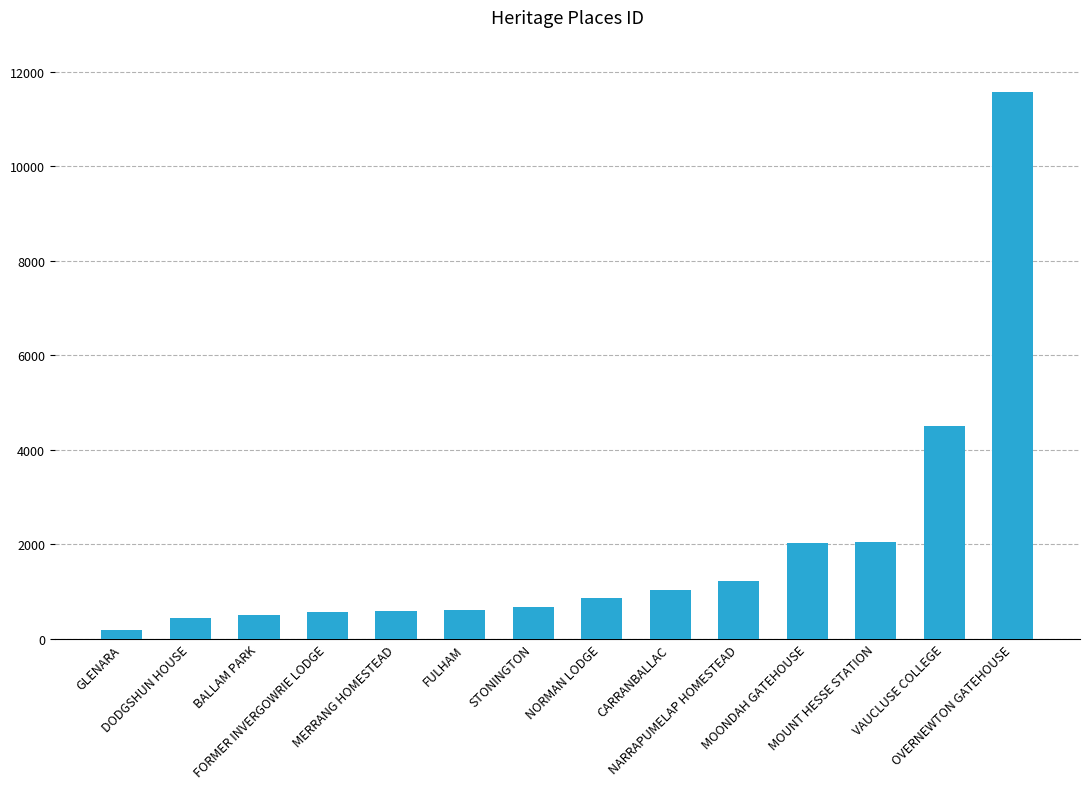

What is the label of the 1st bar from the right?

OVERNEWTON GATEHOUSE